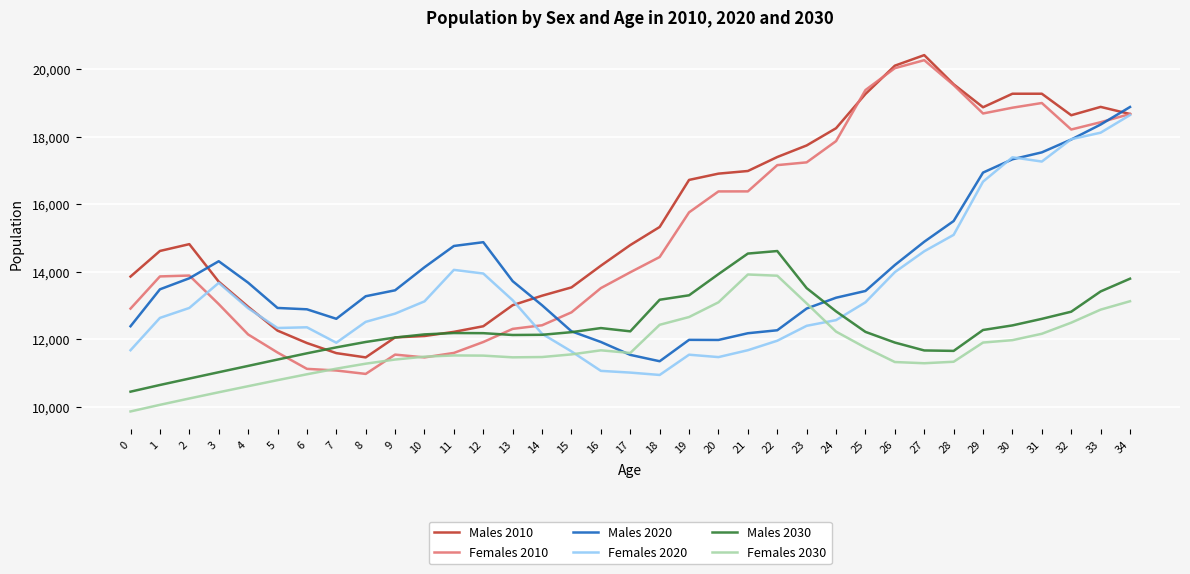

Which series ends up on top after the final intersection of Males 2030 and Females 2010?

Females 2010